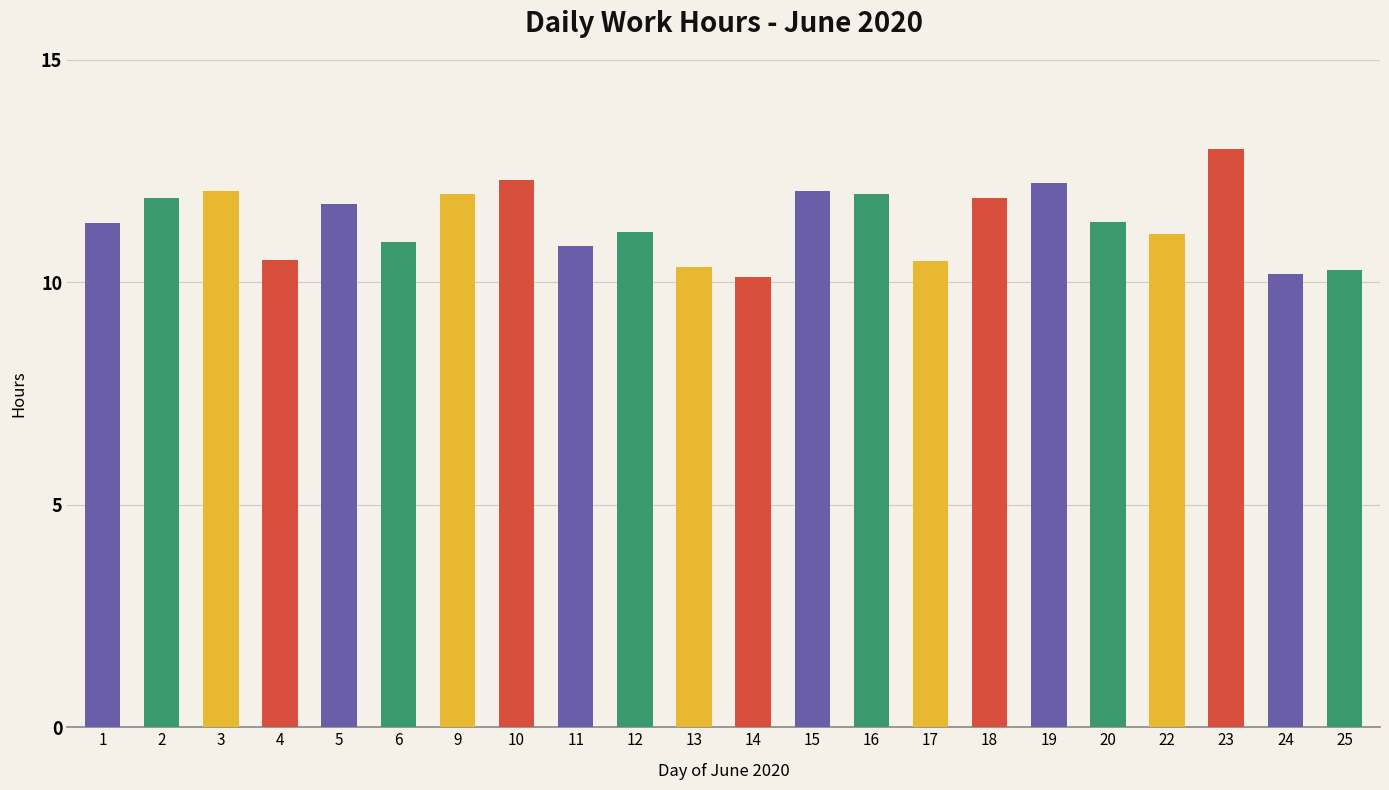

What is the maximum value shown in the chart?

13.0